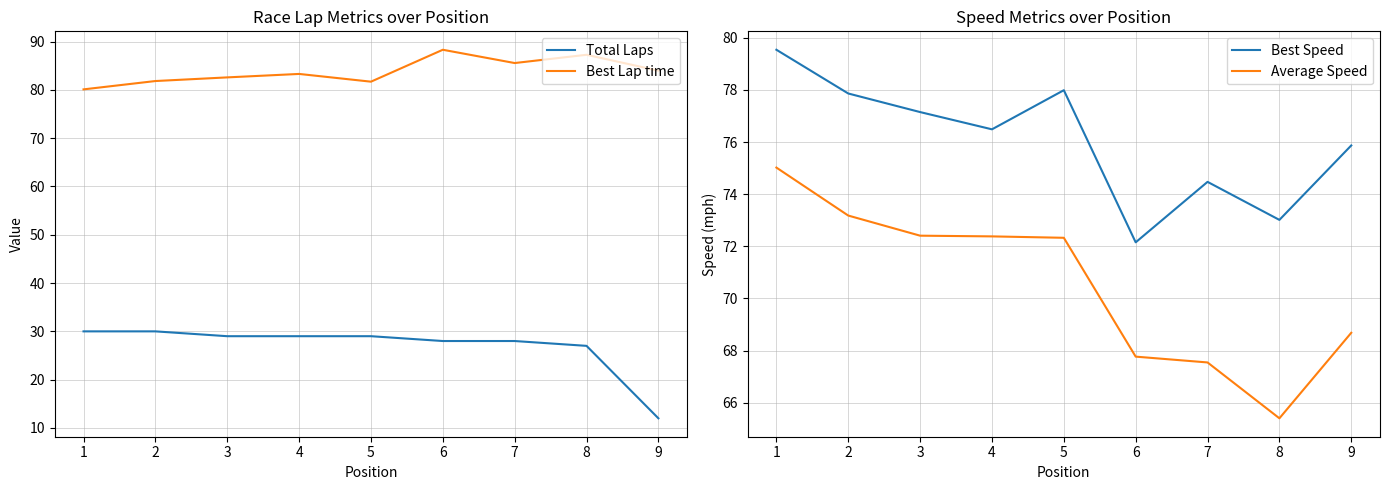

What is the highest value of the Best Speed series?

79.5